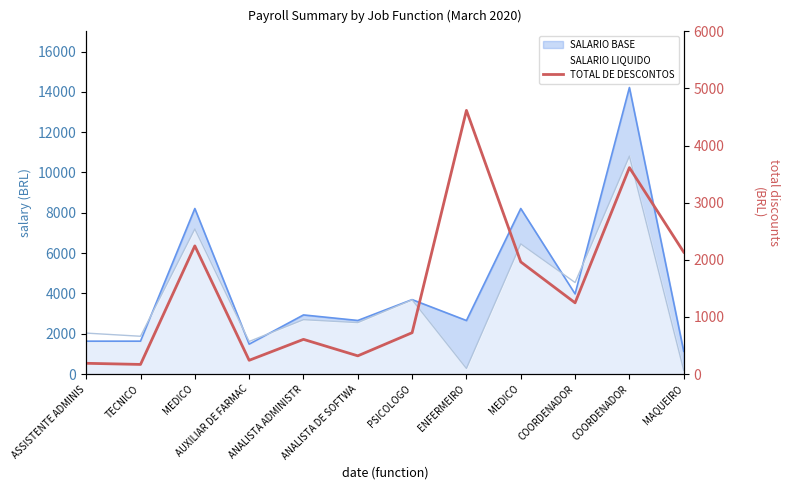

At which label is the value closest to 2392?

MEDICO